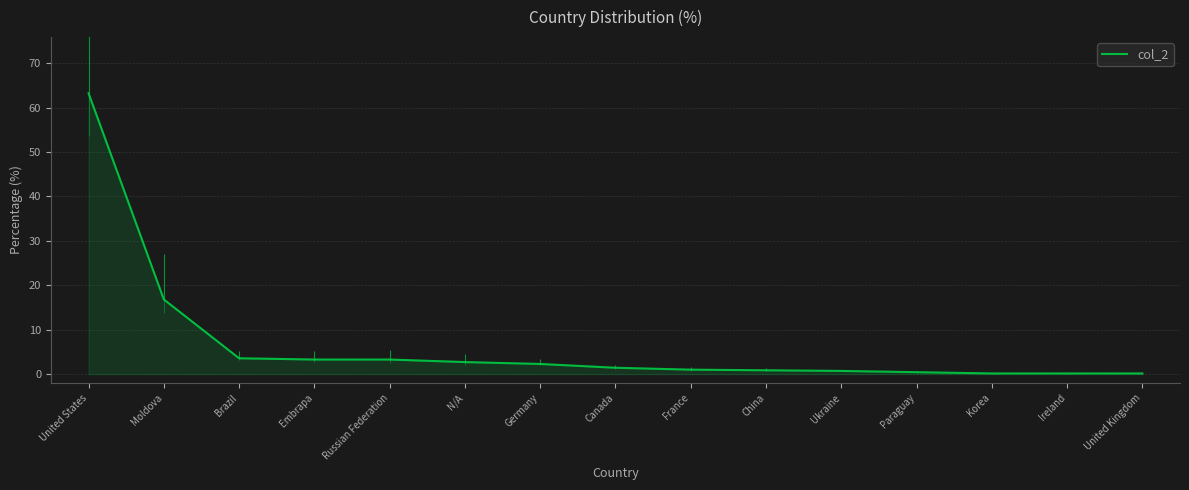

Read the value at Brazil.

3.6